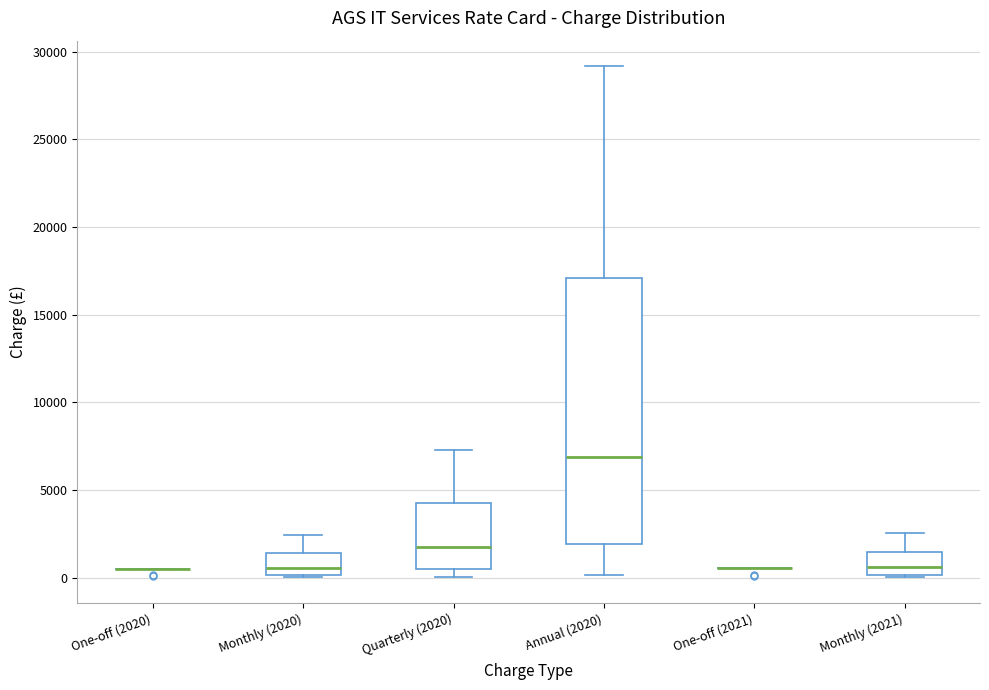

Reading left to right, transcribe this box plot: for each box, give where its median line is, the range the box spans, and where its two whiskers end, as read against the y-axis. The values are not printed on the chart, so give them approximately, as read against the axis.

One-off (2020): box collapsed to a line at 500, whiskers 500 to 500
Monthly (2020): median 500, box 0 to 1500, whiskers 0 to 2500
Quarterly (2020): median 1500, box 500 to 4500, whiskers 0 to 7500
Annual (2020): median 7000, box 2000 to 17000, whiskers 0 to 29000
One-off (2021): box collapsed to a line at 500, whiskers 500 to 500
Monthly (2021): median 500, box 0 to 1500, whiskers 0 (just below the box's lower edge) to 2500